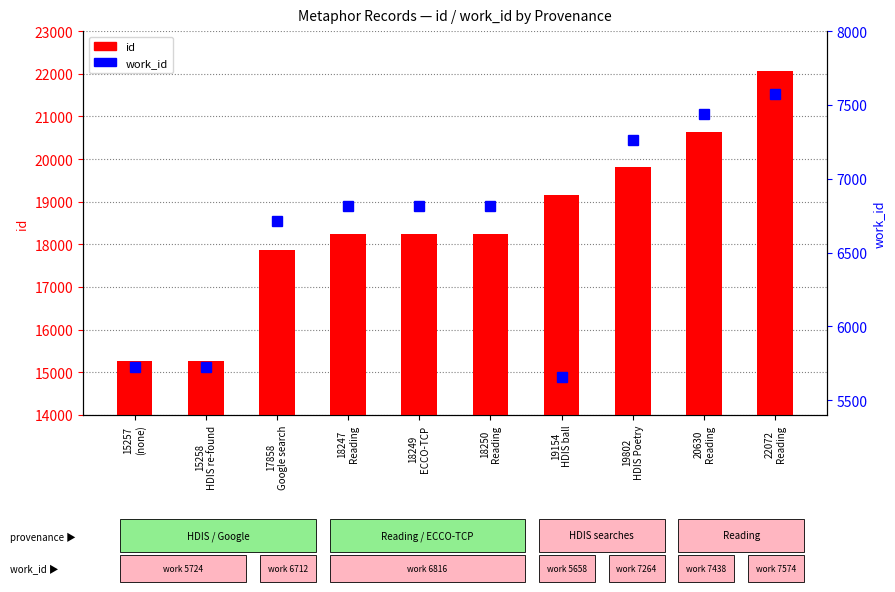

What is the lowest value of the id series?

15257